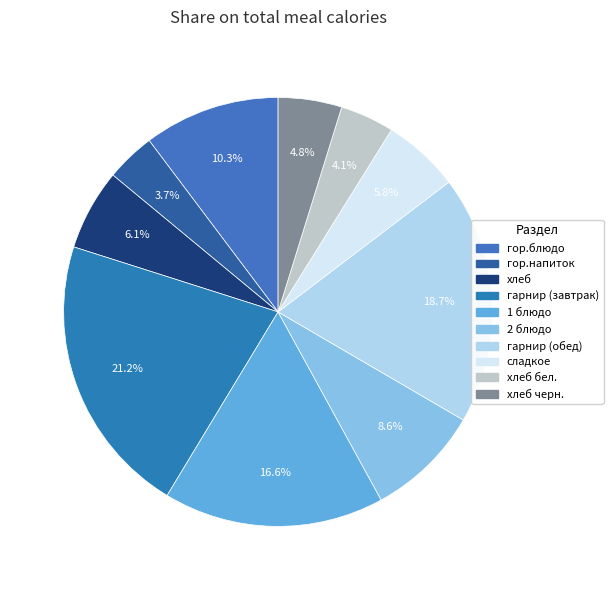

How many slices are in this pie chart?

10